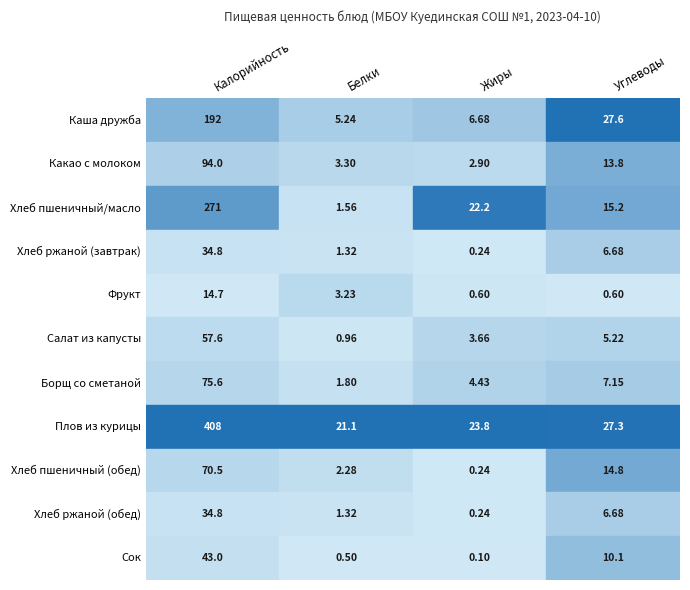

Rank the series at Хлеб ржаной (обед) from highest to lowest value.

Калорийность, Углеводы, Белки, Жиры